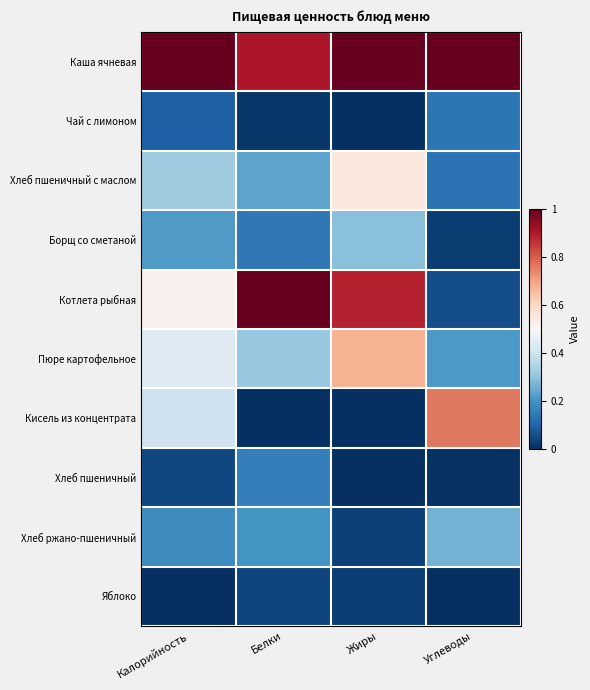

Rank the series at Углеводы from lowest to highest value.

Яблоко, Хлеб пшеничный, Борщ со сметаной, Котлета рыбная, Хлеб пшеничный с маслом, Чай с лимоном, Пюре картофельное, Хлеб ржано-пшеничный, Кисель из концентрата, Каша ячневая